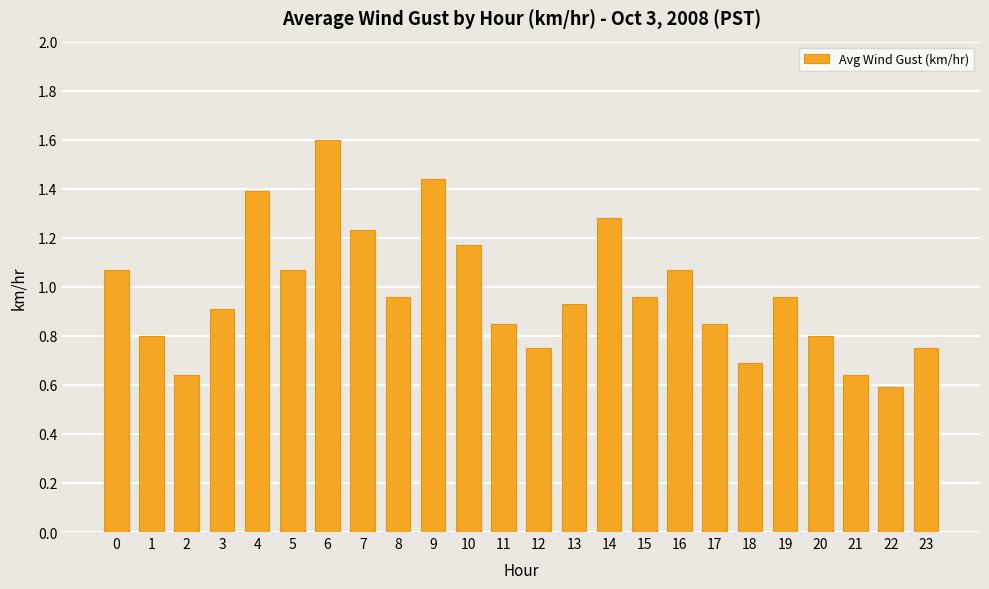

True or false: the data shows 0.6 at 2.

True